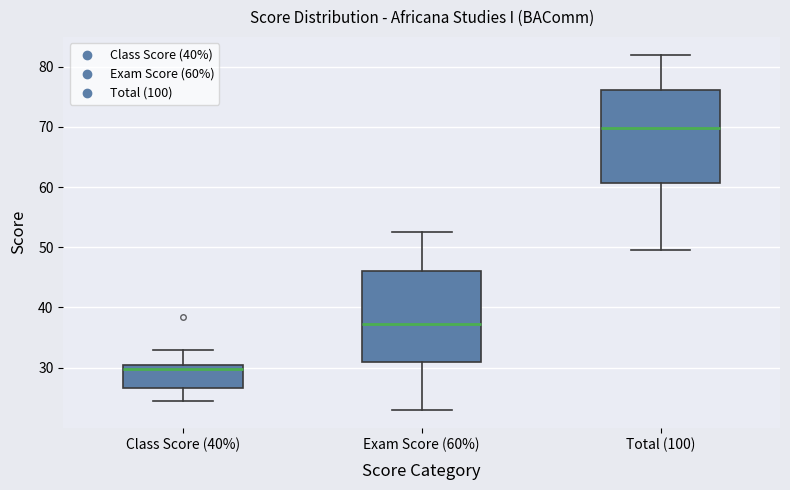

Where does the lower whisker of the box for Class Score (40%) end on the y-axis? The values are not printed on the chart, so give them approximately, as read against the axis.

25